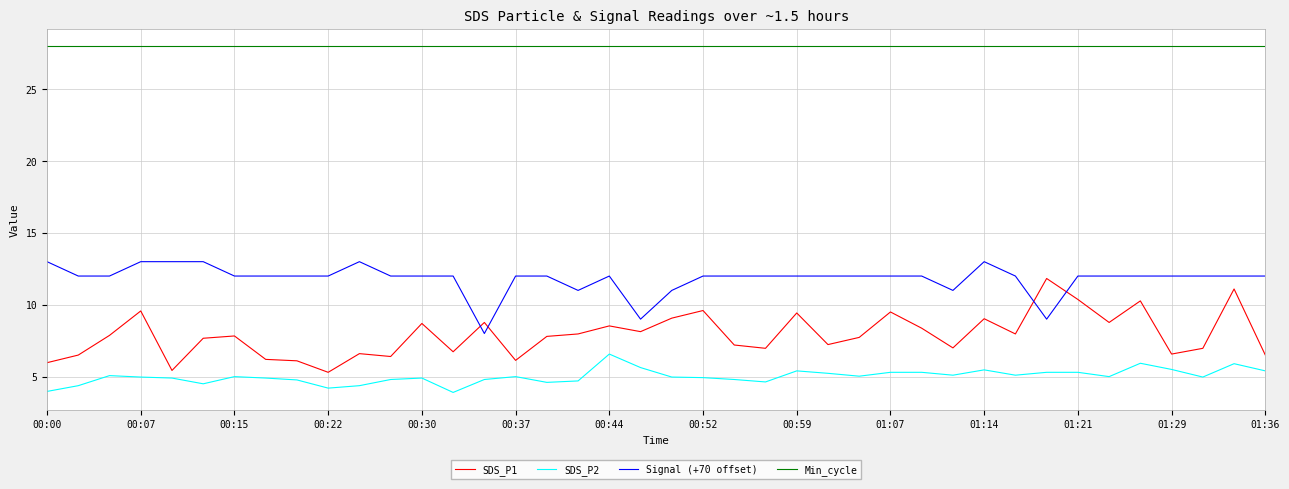

What are all the series names shown in the legend?

SDS_P1, SDS_P2, Signal (+70 offset), Min_cycle